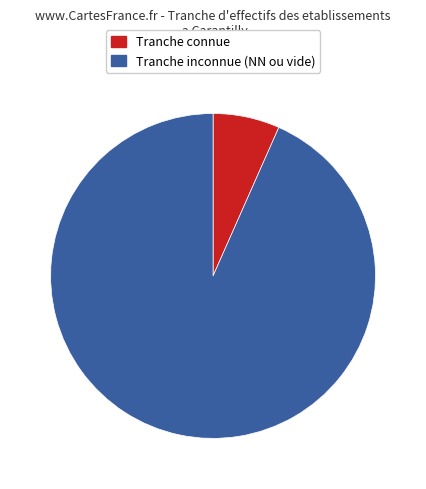

Is it true that Tranche connue is 7% of the pie?

True